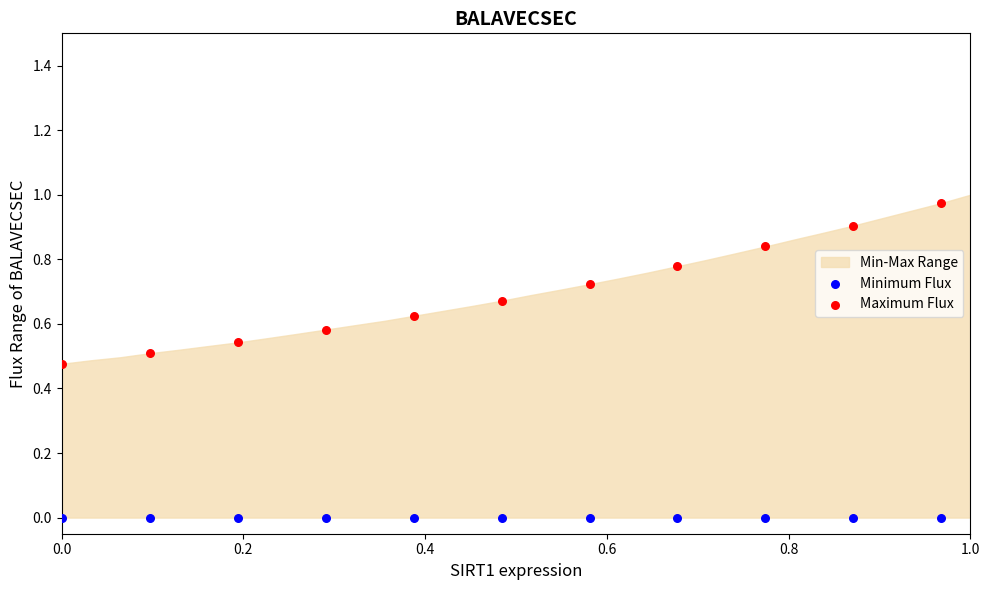

Which series reaches the maximum Y coordinate?

Maximum Flux